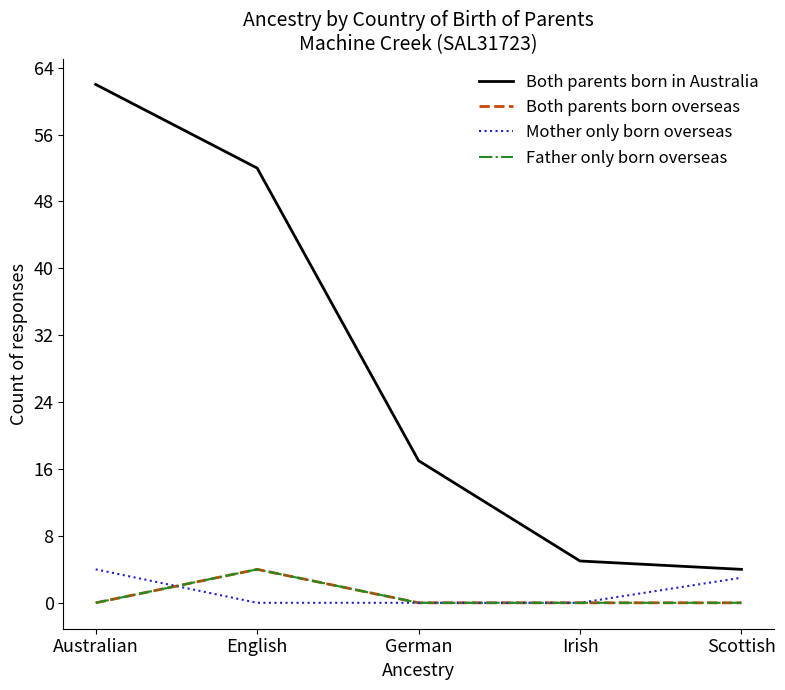

Is this an area chart (filled region under the line)?

No